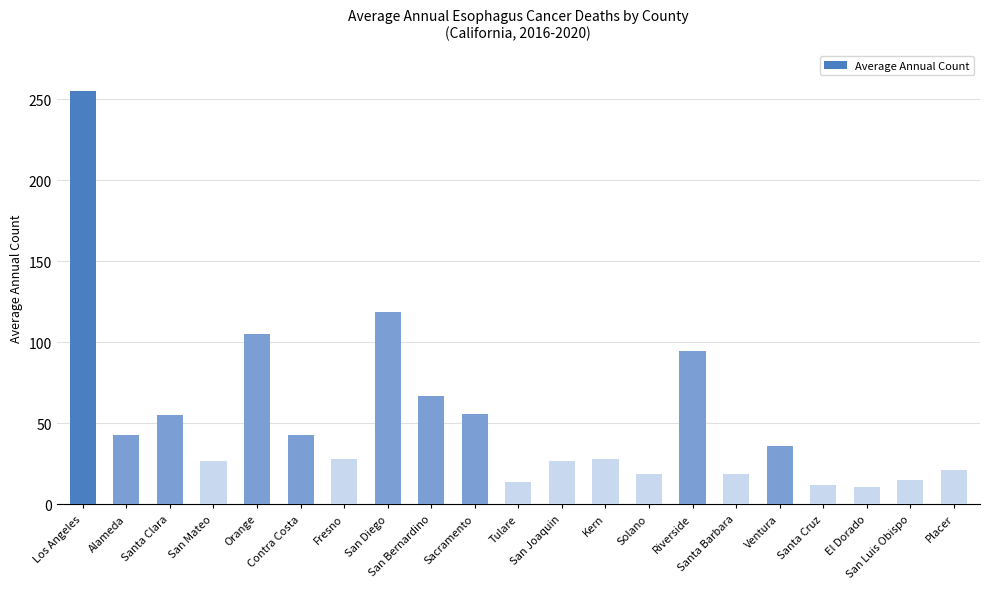

What is the difference between the second highest and minimum values?

108